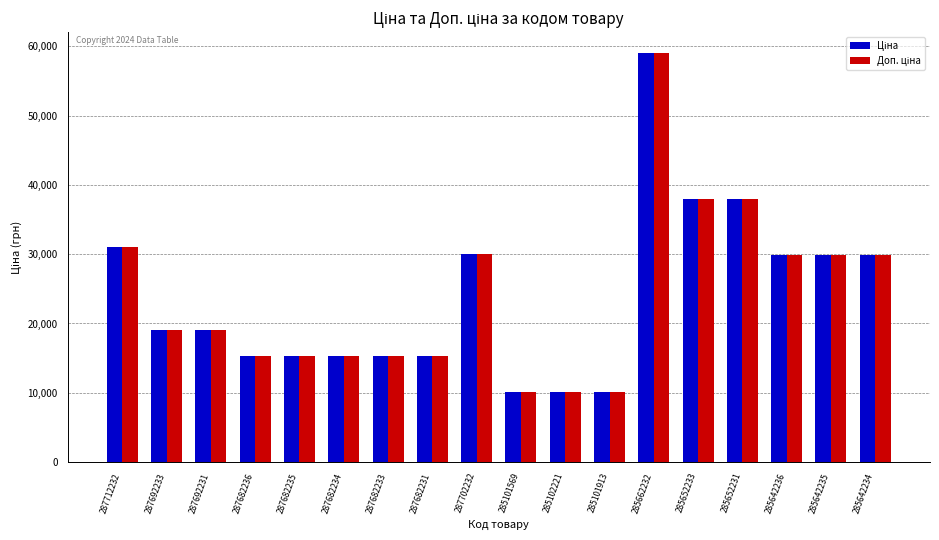

At which category is the sum across all series the highest?

285662232